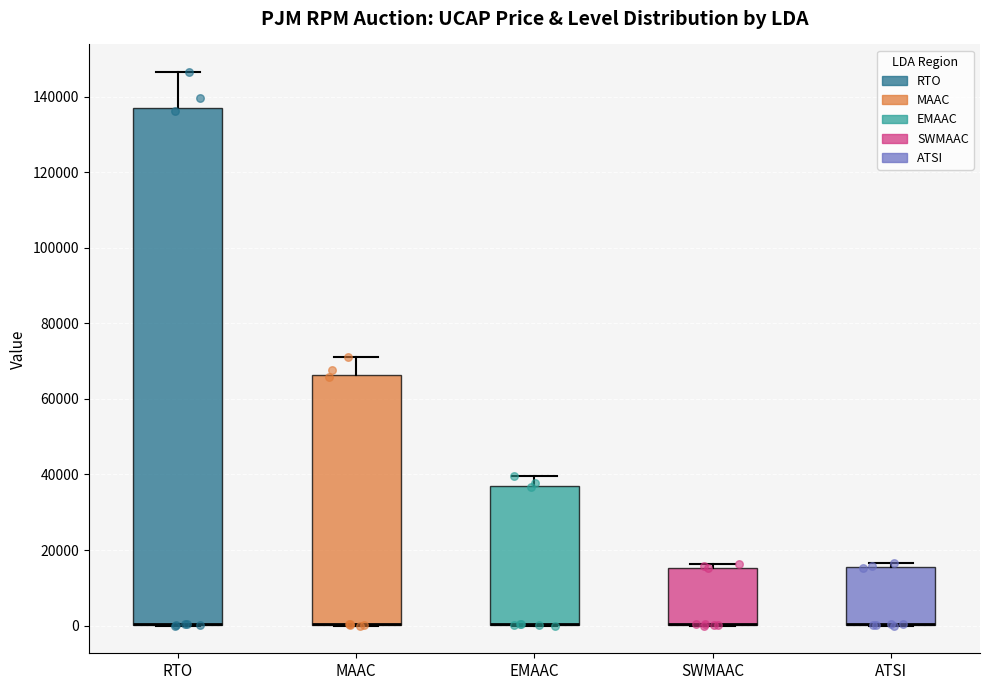

Reading left to right, read every box against the y-axis: the position of its median line, the range the box covers, and the ends of its whiskers. The values are not printed on the chart, so give them approximately, as read against the axis.

RTO: median 0 (drawn on the box's lower edge), box 0 to 136000, whiskers 0 to 146000
MAAC: median 0 (drawn on the box's lower edge), box 0 to 66000, whiskers 0 to 70000
EMAAC: median 0 (drawn on the box's lower edge), box 0 to 36000, whiskers 0 to 40000
SWMAAC: median 0 (drawn on the box's lower edge), box 0 to 16000, whiskers 0 to 16000 (just above the box's upper edge)
ATSI: median 0 (drawn on the box's lower edge), box 0 to 16000, whiskers 0 to 16000 (just above the box's upper edge)